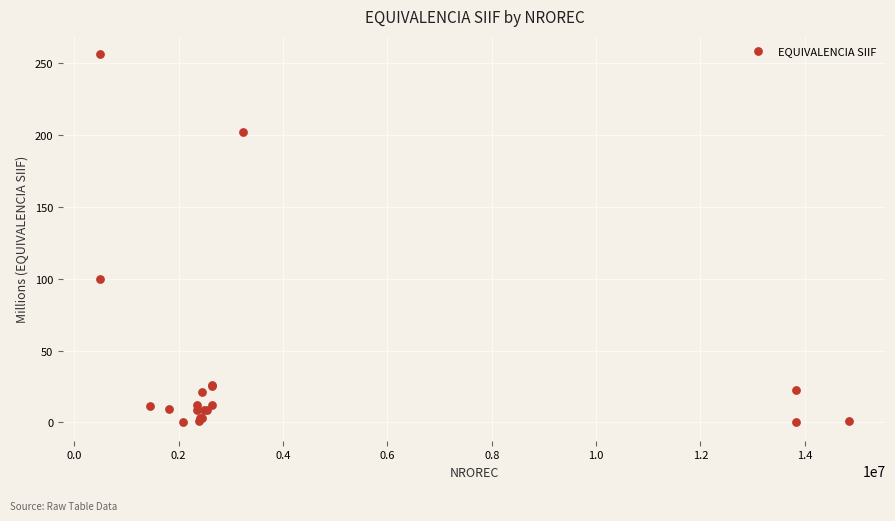

What Y value in the scatter plot is closest to 128?

100.0